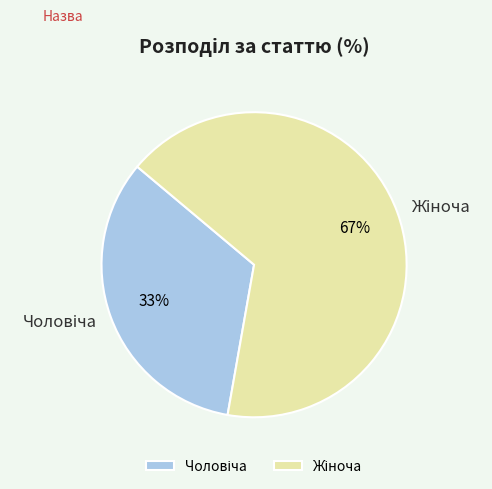

To the nearest percent, what is the average slice percentage?

50%